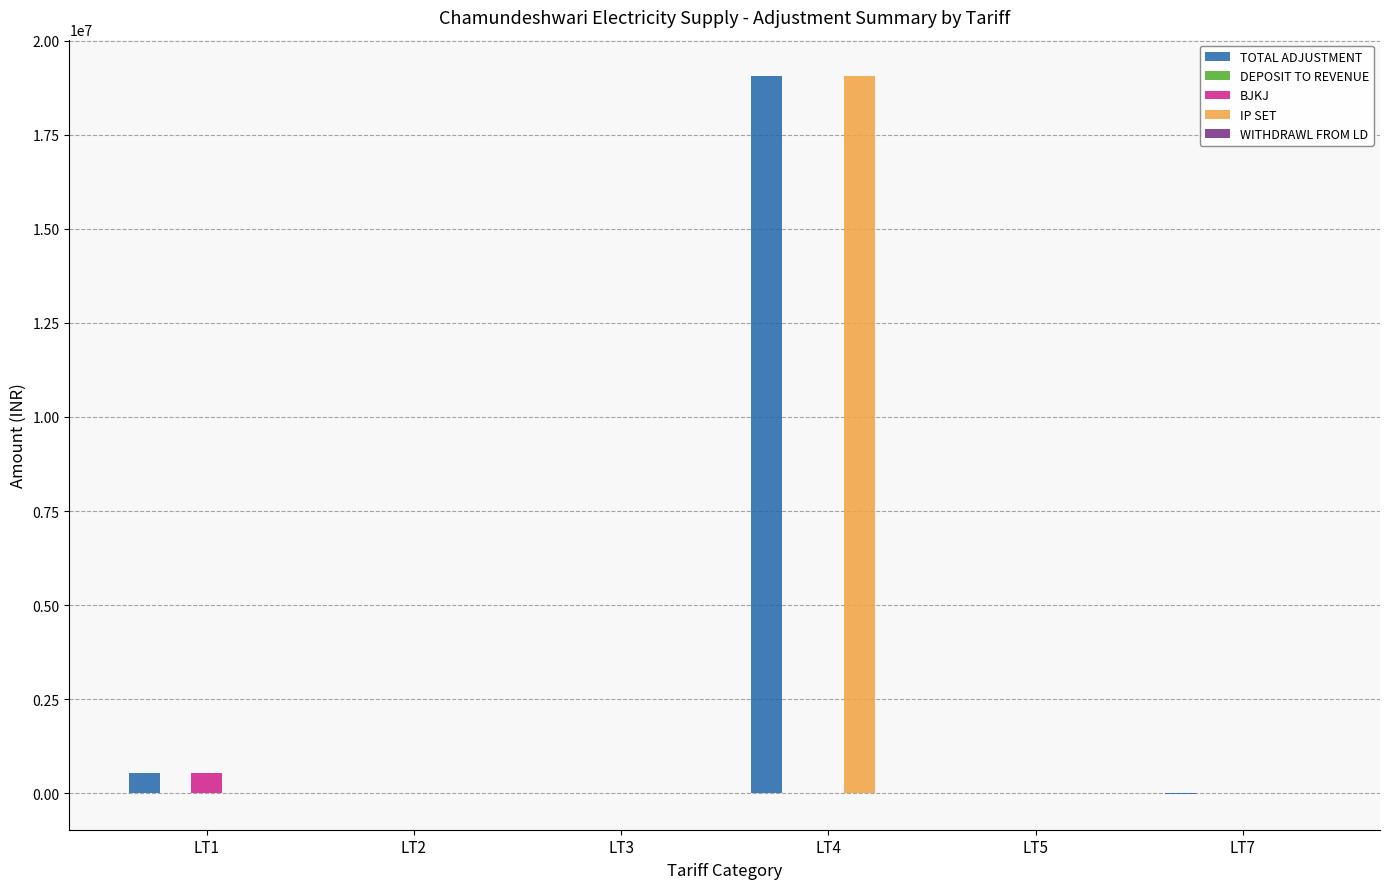

Between LT2 and LT4, which series saw the biggest shift?

IP SET